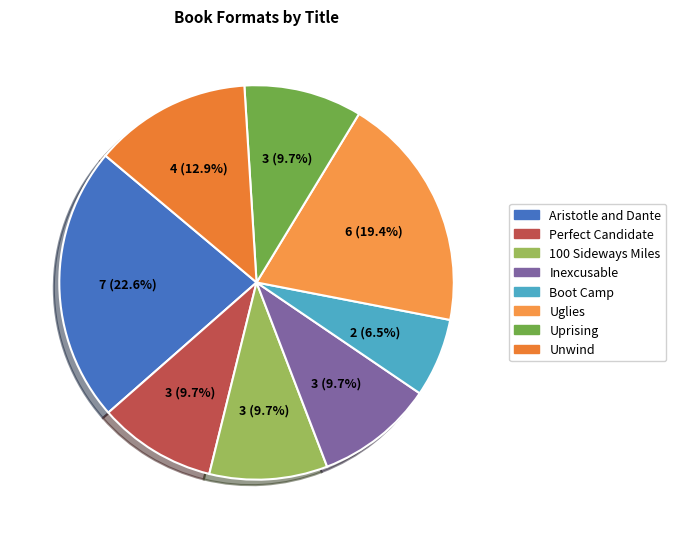

How many segments does this pie chart have?

8